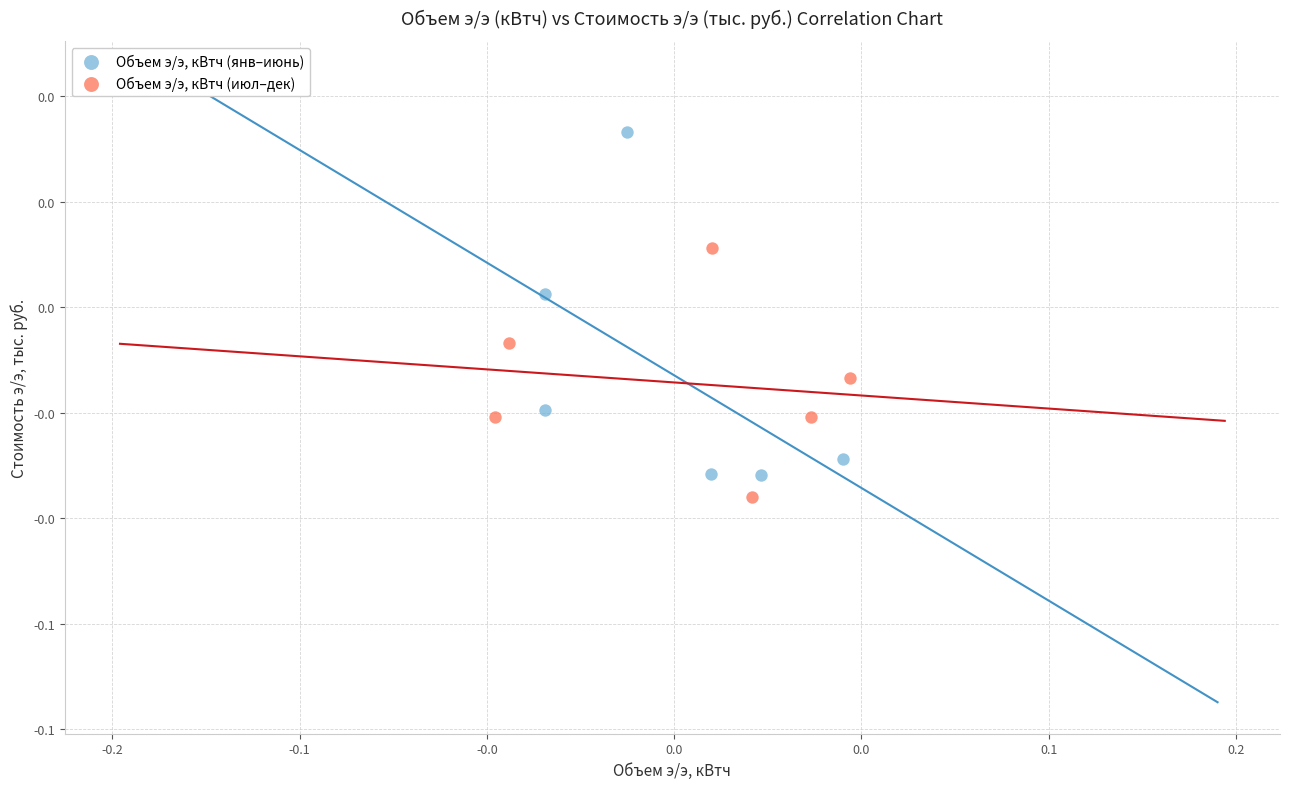

Which series contains the highest Y value?

Объем э/э, кВтч (янв–июнь)